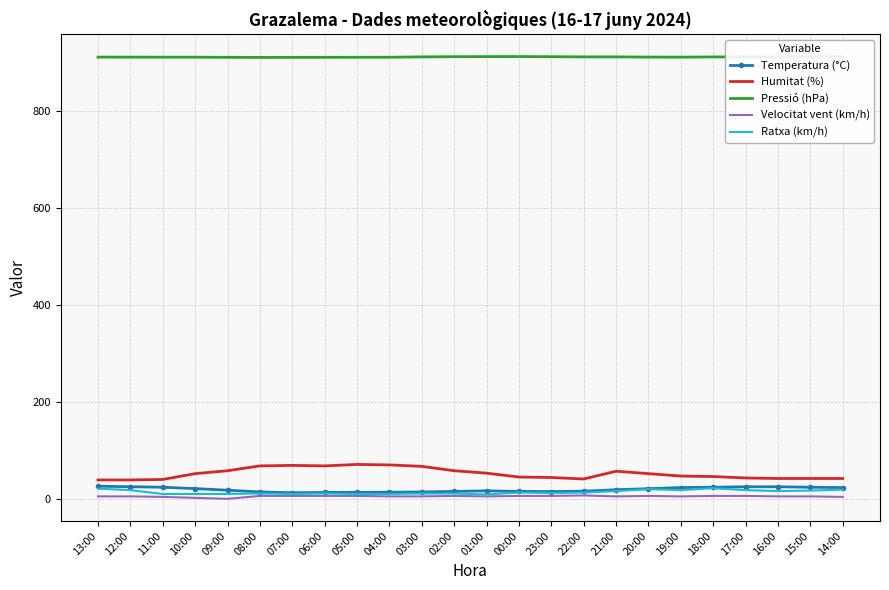

What is the label of the 3rd point from the left?

11:00